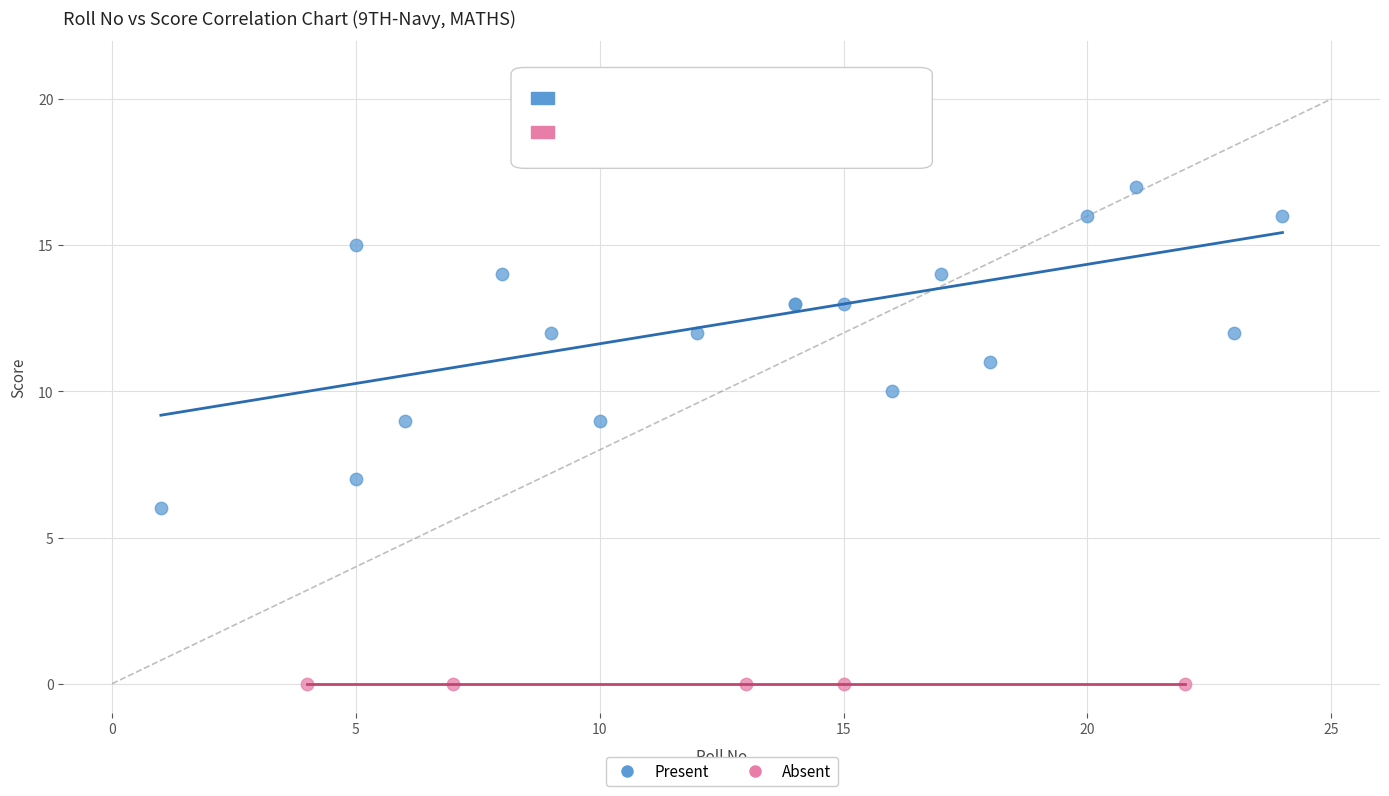

Which series contains the highest Y value?

Present